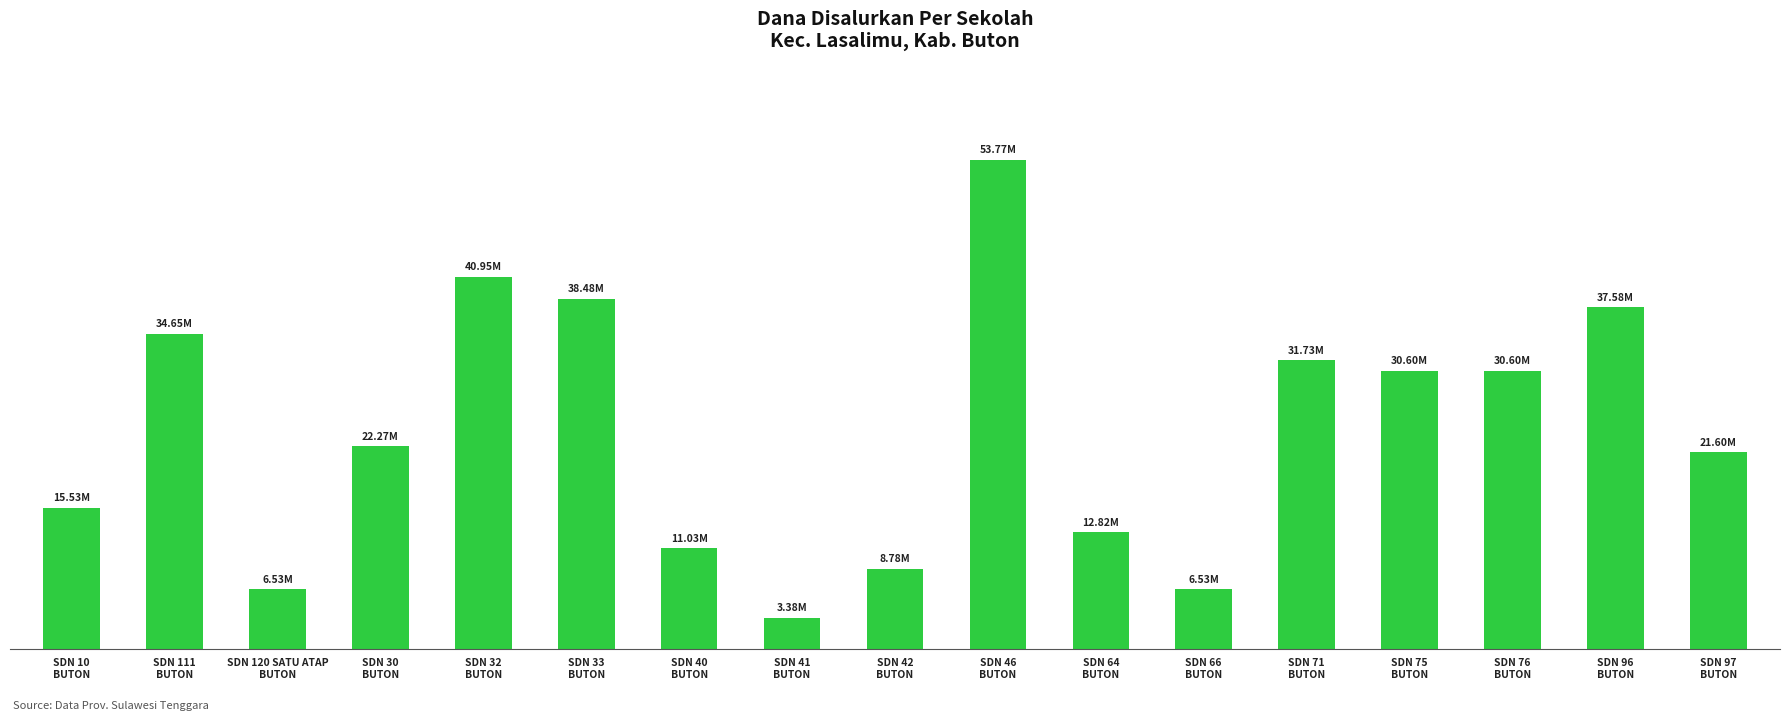

Which has a higher value, SDN 33
BUTON or SDN 46
BUTON?

SDN 46
BUTON